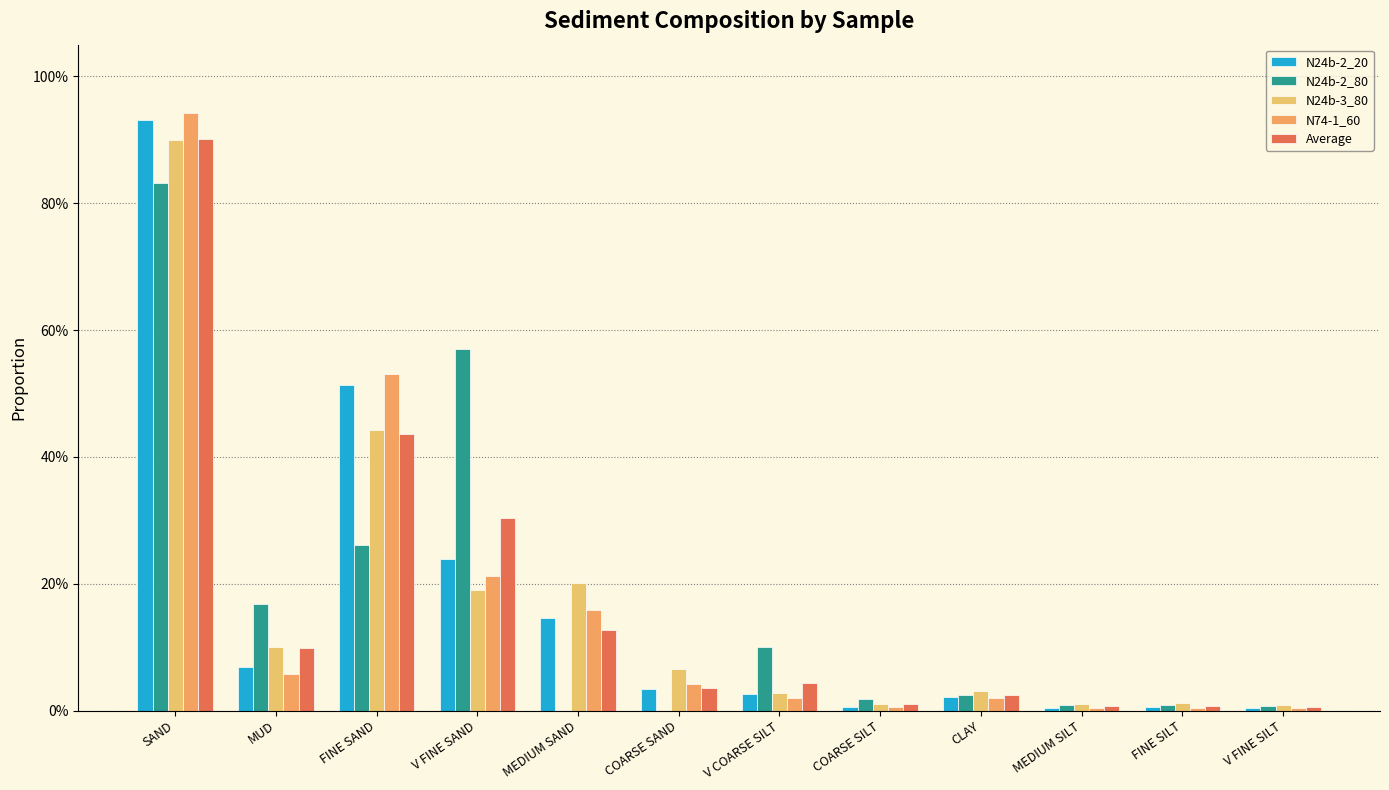

Is the value of N24b-2_80 at FINE SAND greater than the value of N24b-2_20 at COARSE SILT?

Yes